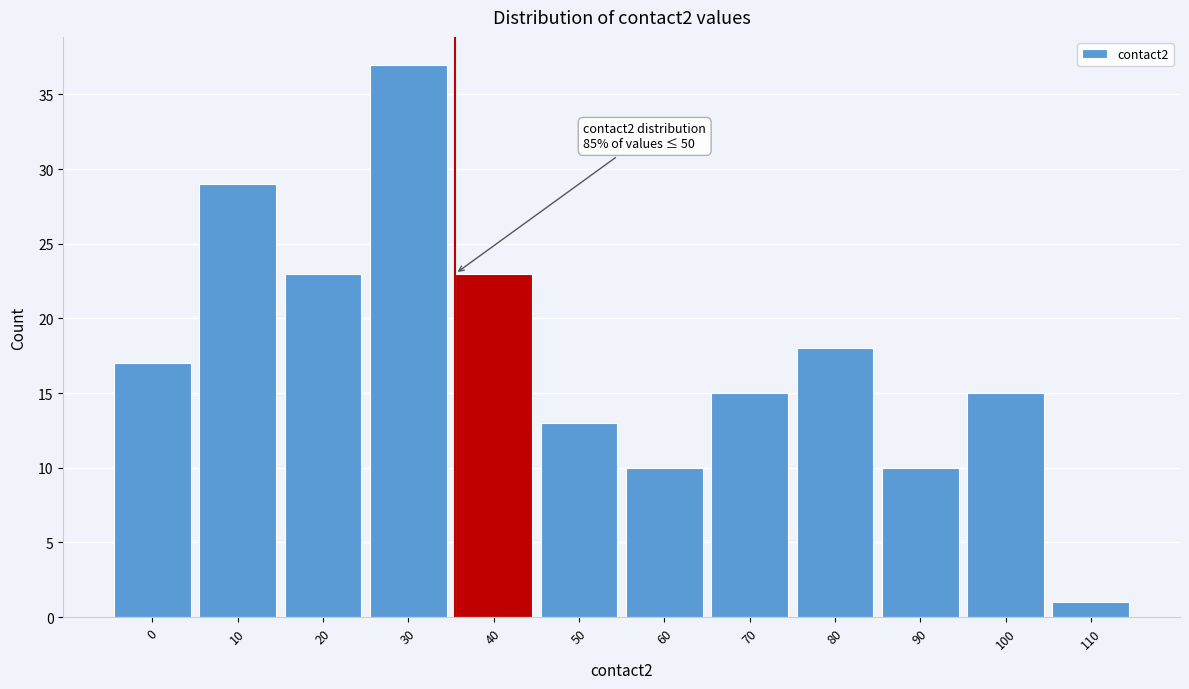

Reading right to left, what are all the values shown in this chart?

1	15	10	18	15	10	13	23	37	23	29	17